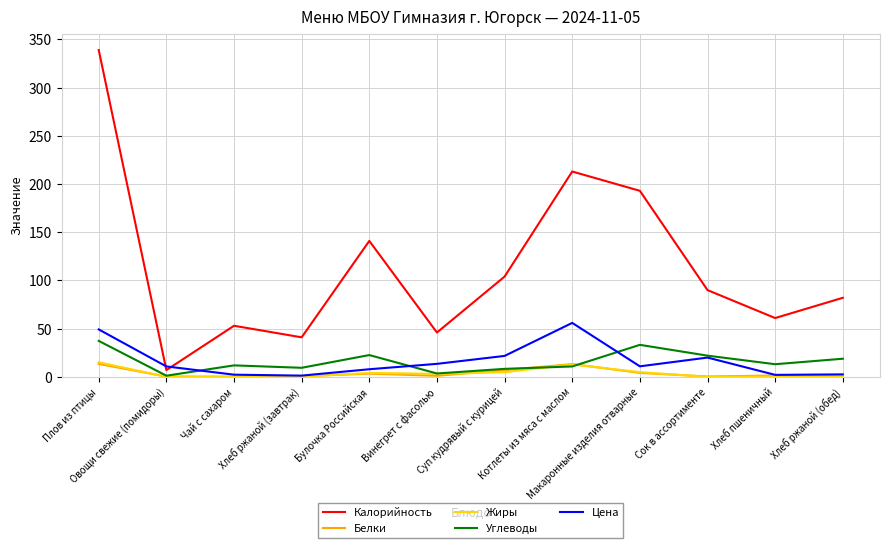

What is the highest value of the Жиры series?

15.1